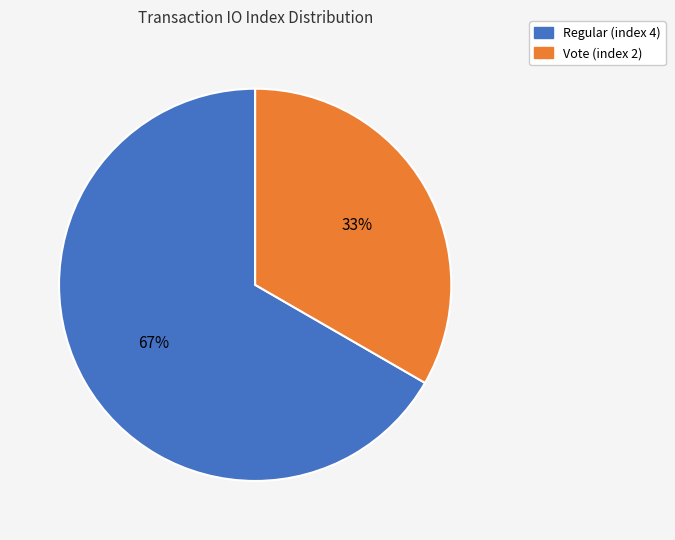

To the nearest percent, what is the average slice percentage?

50%